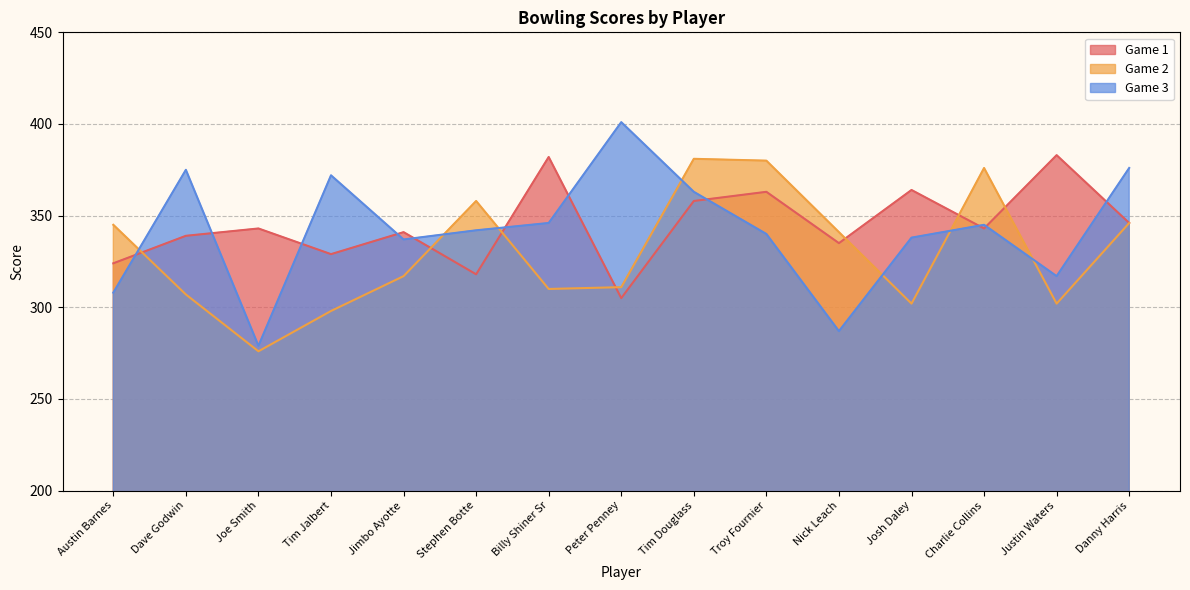

At Charlie Collins, list the series in order from smallest to largest.

Game 1, Game 3, Game 2